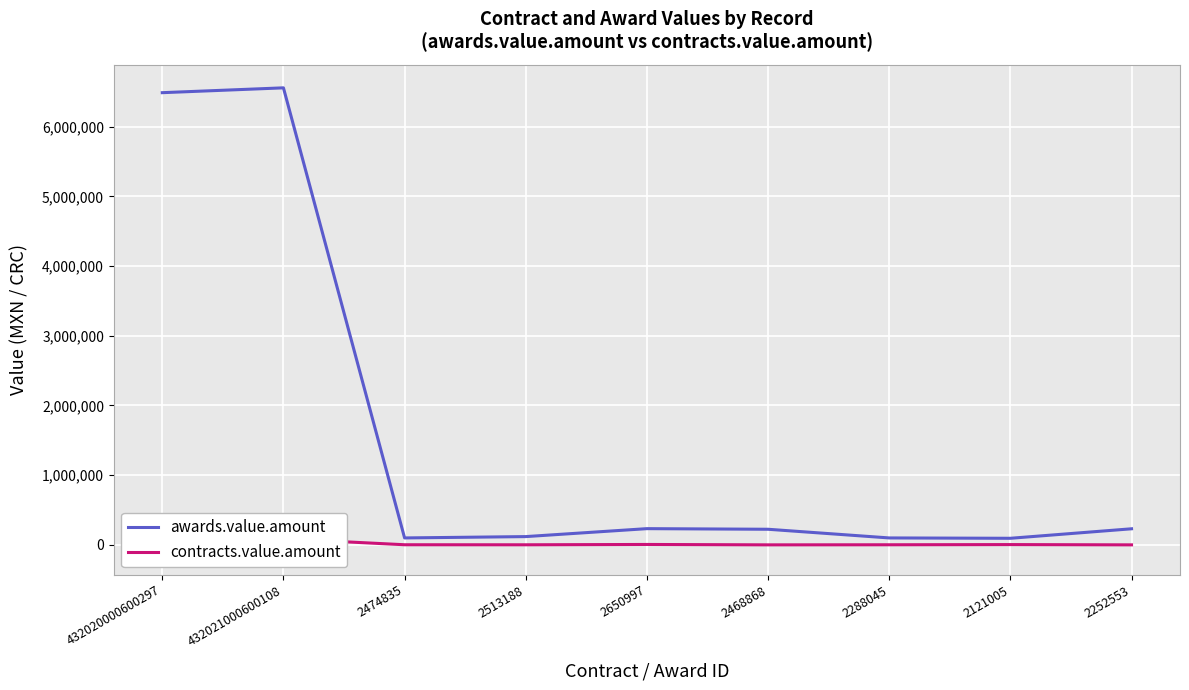

Reading left to right, extract all data points from this chart.

awards.value.amount: 432020000600297=6488756.2	432021000600108=6558205.5	2474835=96642.3	2513188=115893.0	2650997=230000.0	2468868=221177.5	2288045=96642.3	2121005=91642.3	2252553=228000.0
contracts.value.amount: 432020000600297=-97331.3	432021000600108=85256.7	2474835=-1159.7	2513188=-1738.4	2650997=2990.0	2468868=-2654.1	2288045=-1449.6	2121005=1191.4	2252553=-2736.0